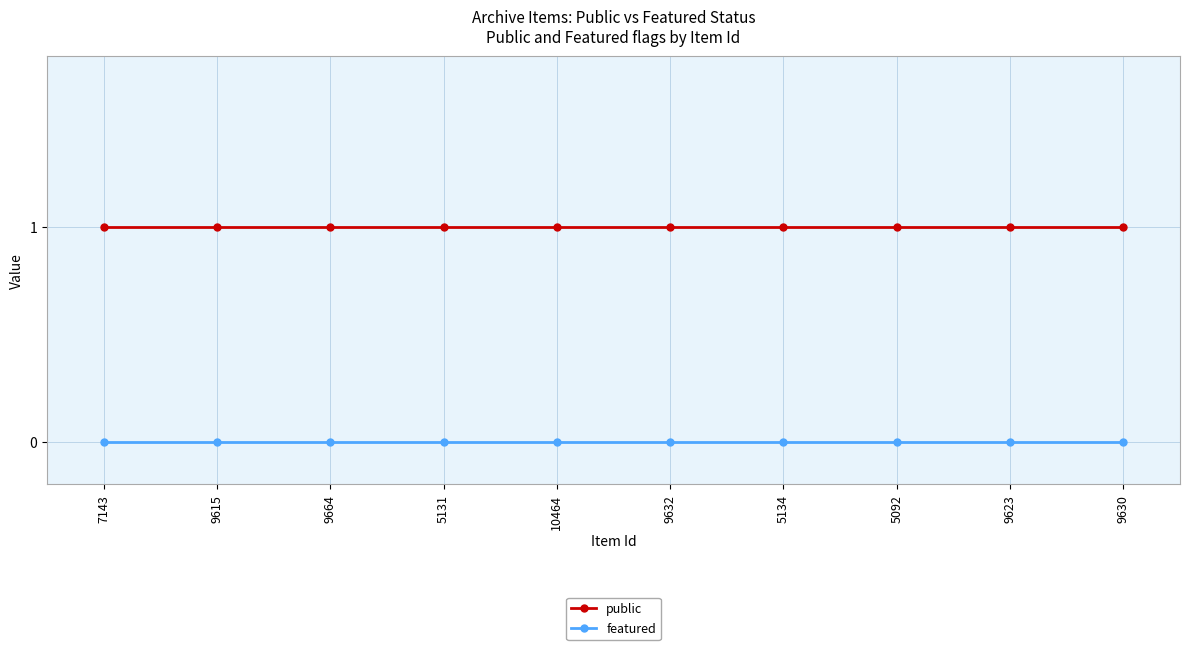

What is the average value of the public series?

1